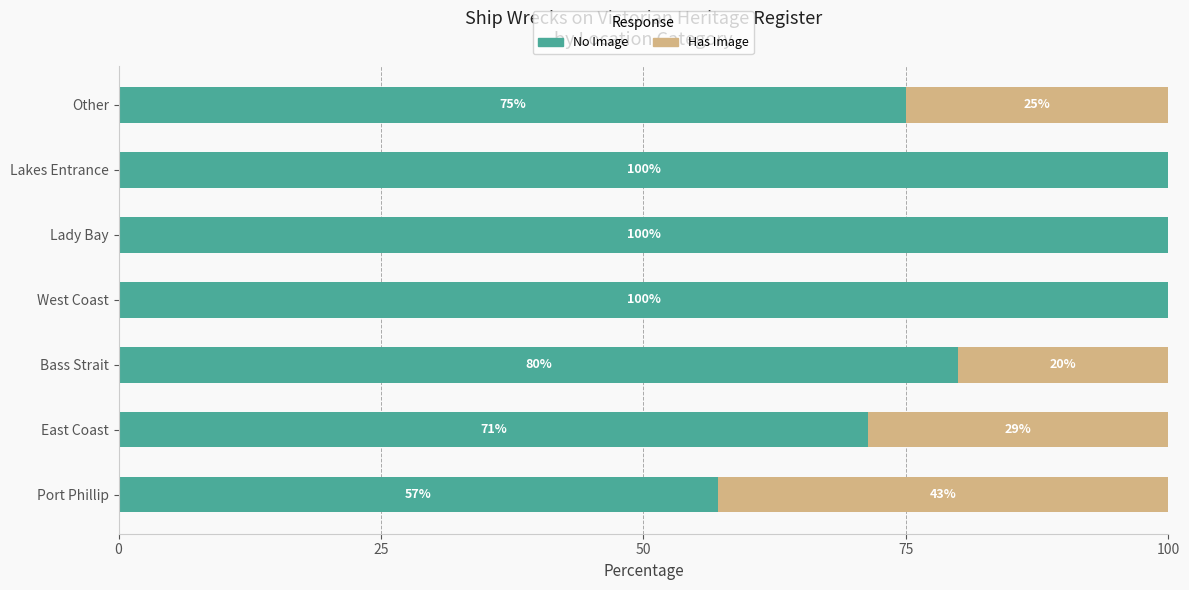

What is the total value across all series at Lady Bay?

100.0